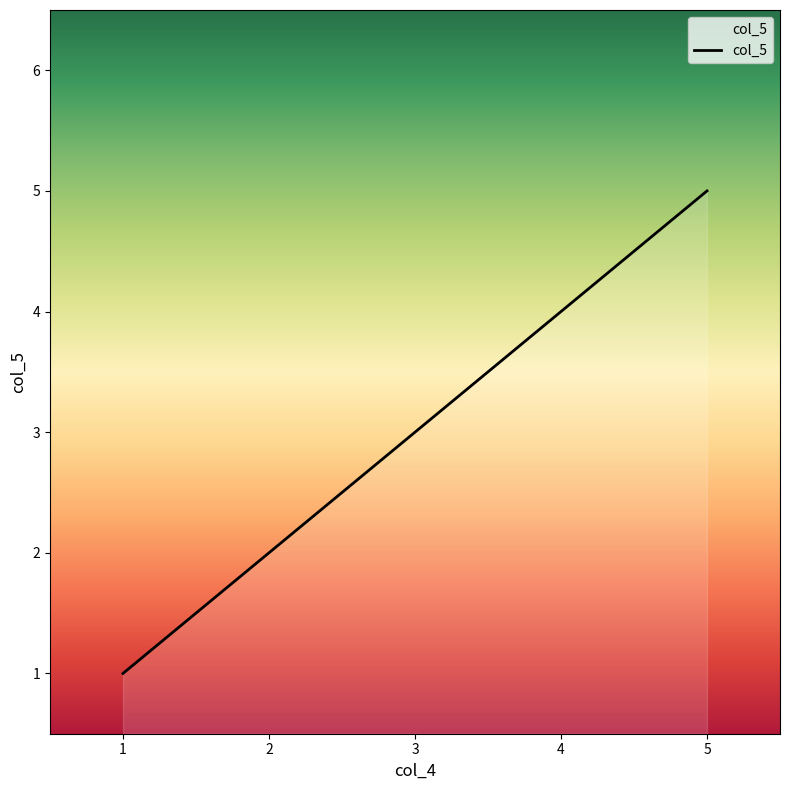

At which label is the value closest to 3?

3